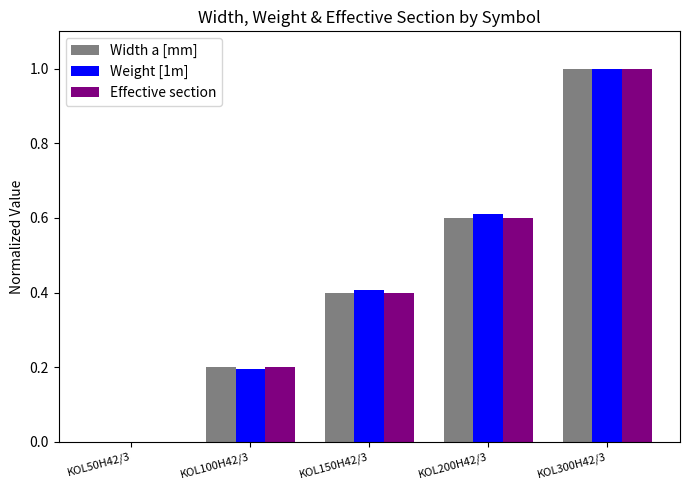

At which category is the sum across all series the highest?

KOL300H42/3